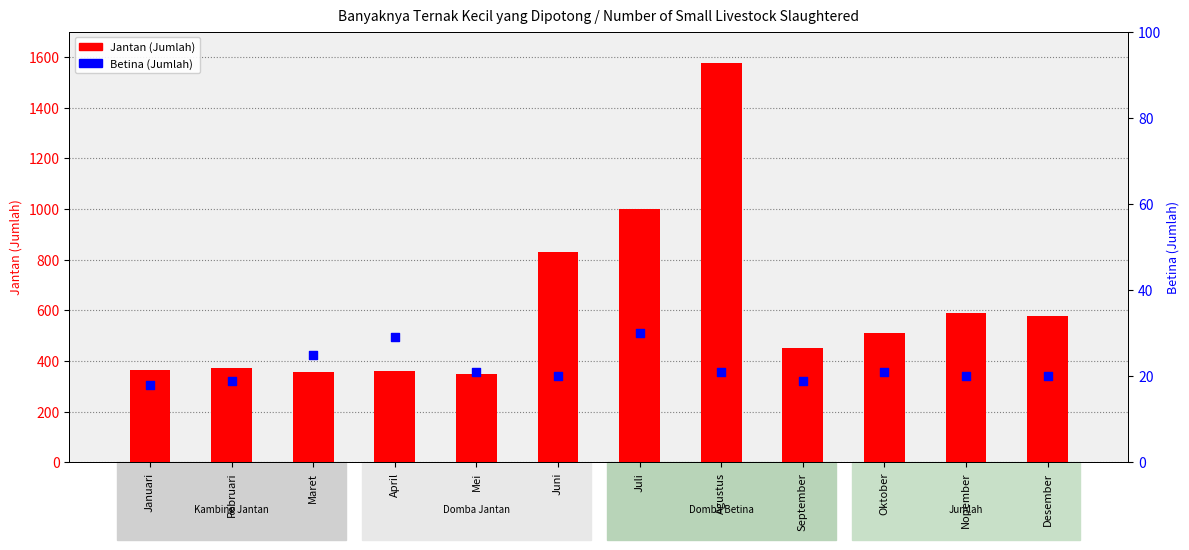

Is the value of Betina (Jumlah) at Juni greater than the value of Jantan (Jumlah) at Juni?

No